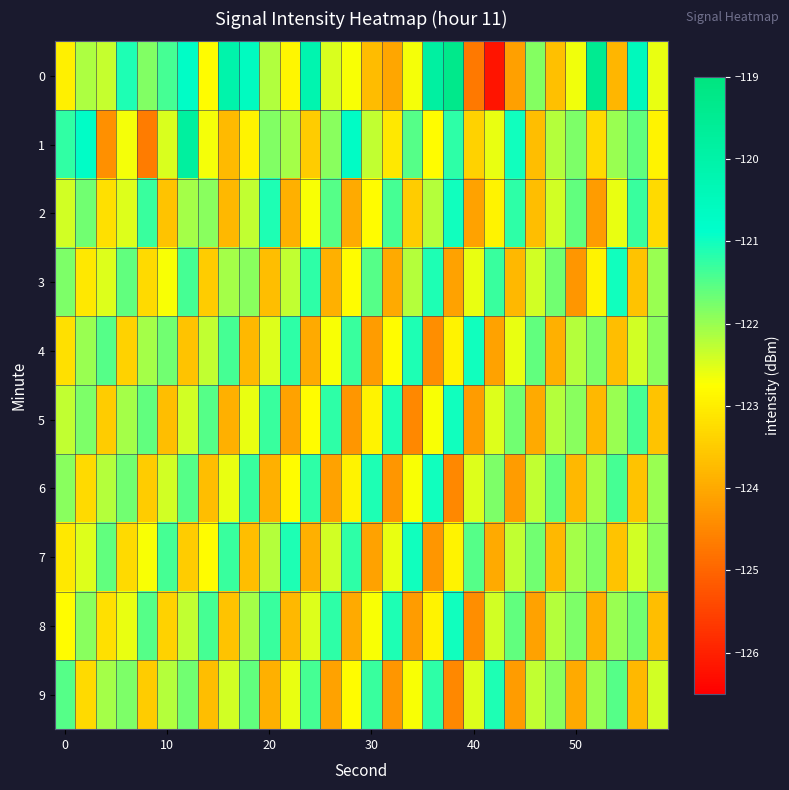

How many categories are shown in the chart?

30